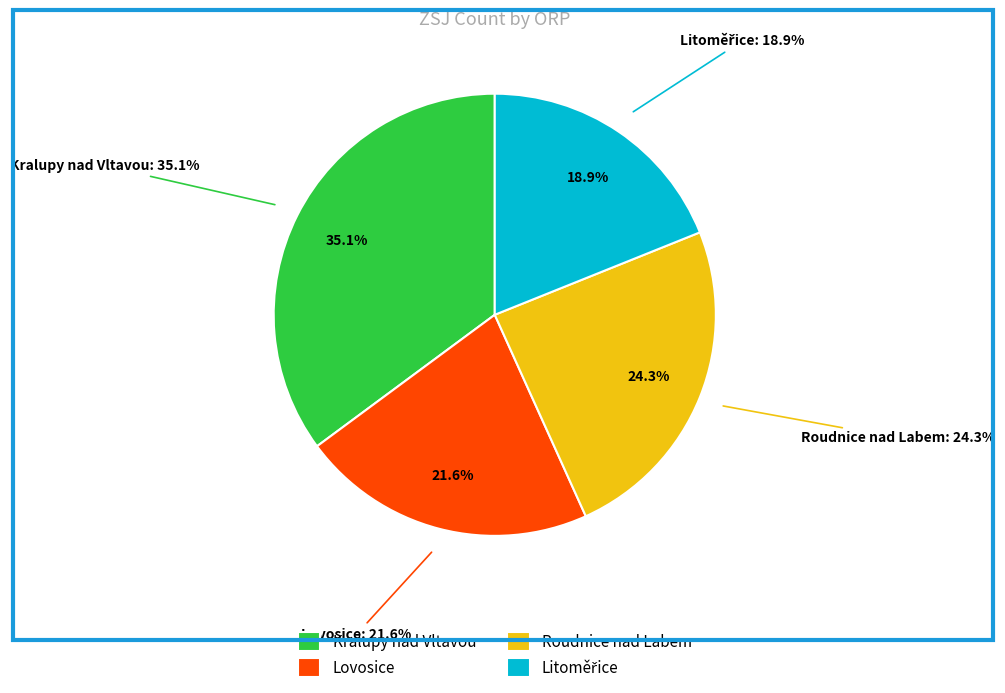

What is the ratio of the value at Kralupy nad Vltavou to the value at Litoměřice?

1.9